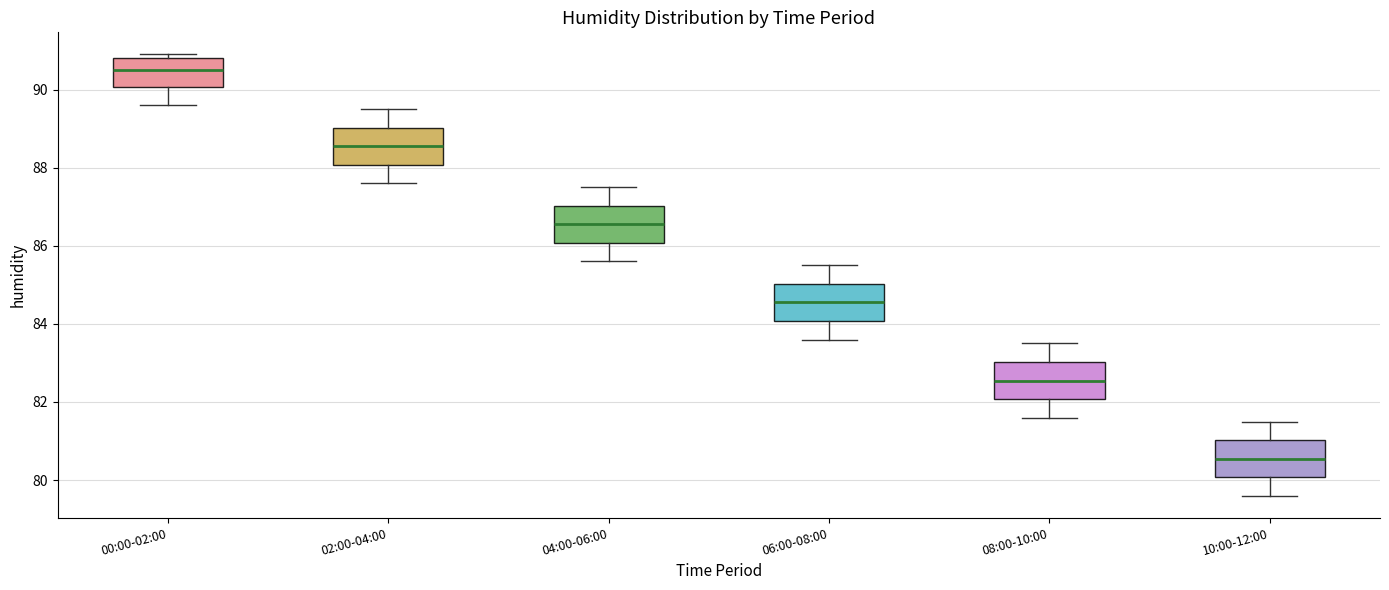

Reading left to right, transcribe this box plot: for each box, give where its median line is, the range the box spans, and where its two whiskers end, as read against the y-axis. The values are not printed on the chart, so give them approximately, as read against the axis.

00:00-02:00: median 90.6, box 90.0 to 90.8, whiskers 89.6 to 91.0
02:00-04:00: median 88.6, box 88.0 to 89.0, whiskers 87.6 to 89.6
04:00-06:00: median 86.6, box 86.0 to 87.0, whiskers 85.6 to 87.6
06:00-08:00: median 84.6, box 84.0 to 85.0, whiskers 83.6 to 85.6
08:00-10:00: median 82.6, box 82.0 to 83.0, whiskers 81.6 to 83.6
10:00-12:00: median 80.6, box 80.0 to 81.0, whiskers 79.6 to 81.6